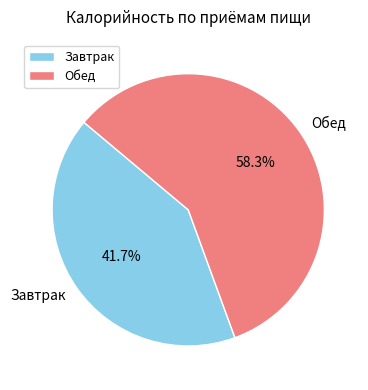

Which has a higher value, Обед or Завтрак?

Обед